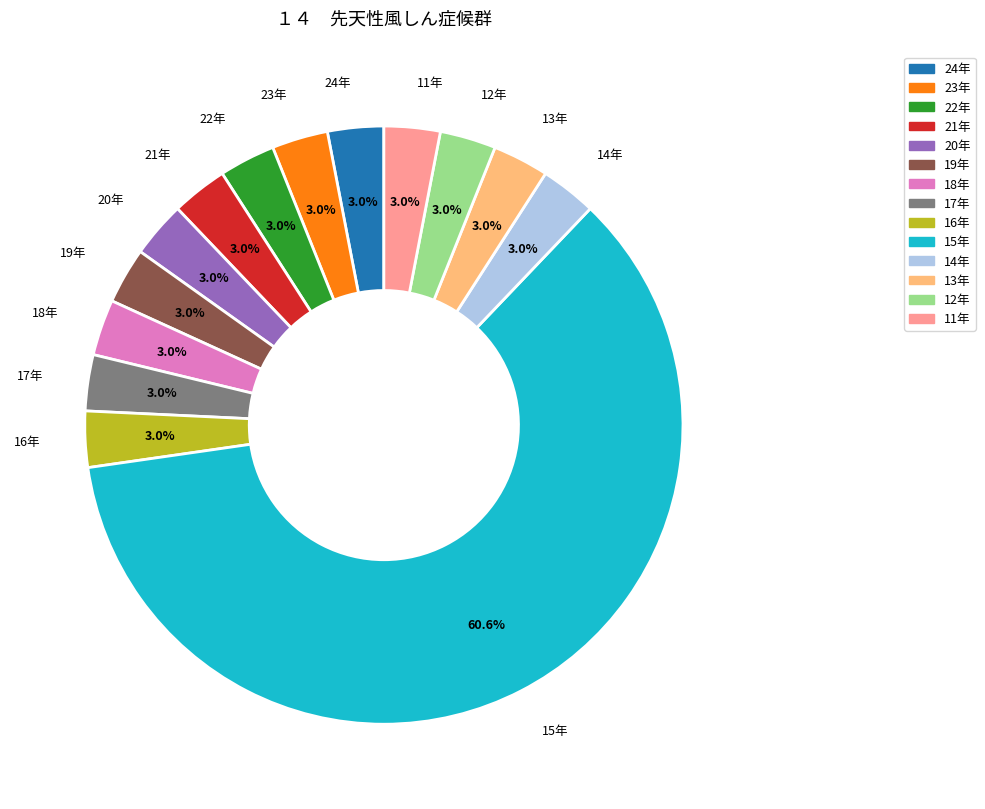

To the nearest percent, what is the difference between the largest and smallest slice percentages?

58%